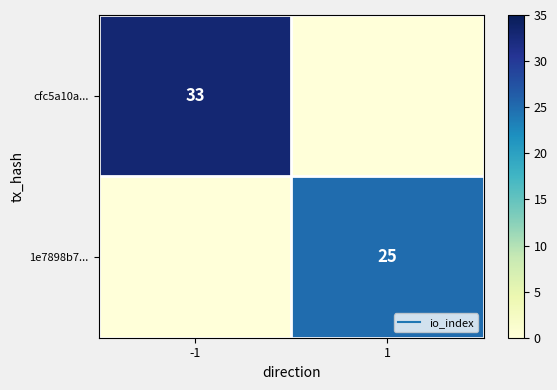

Count the number of data series in this chart.

2